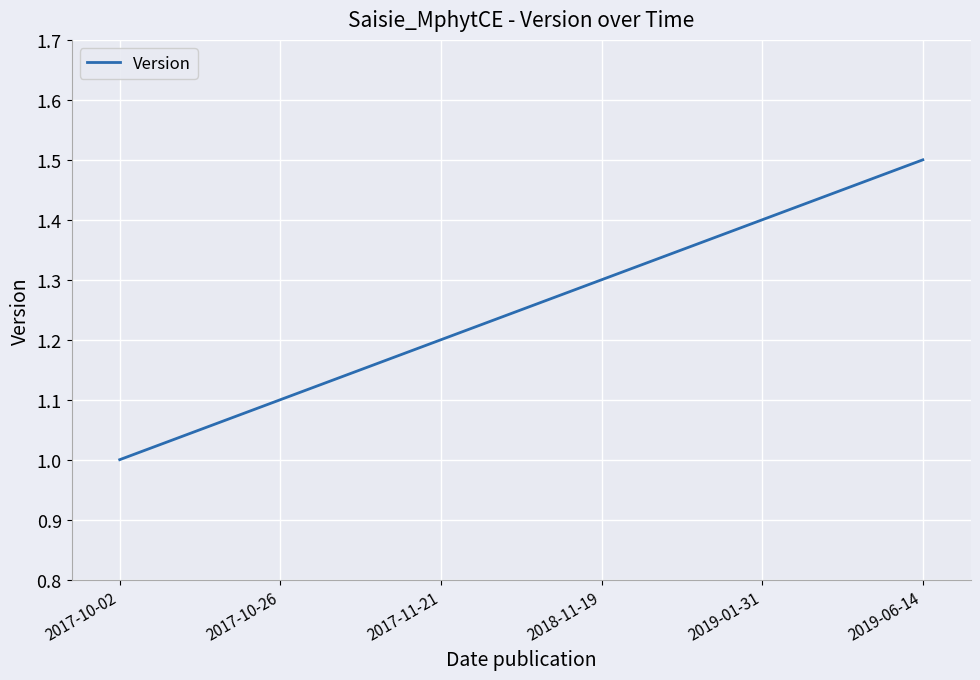

What is the change in value from 2017-10-02 to 2017-11-21?

+0.2